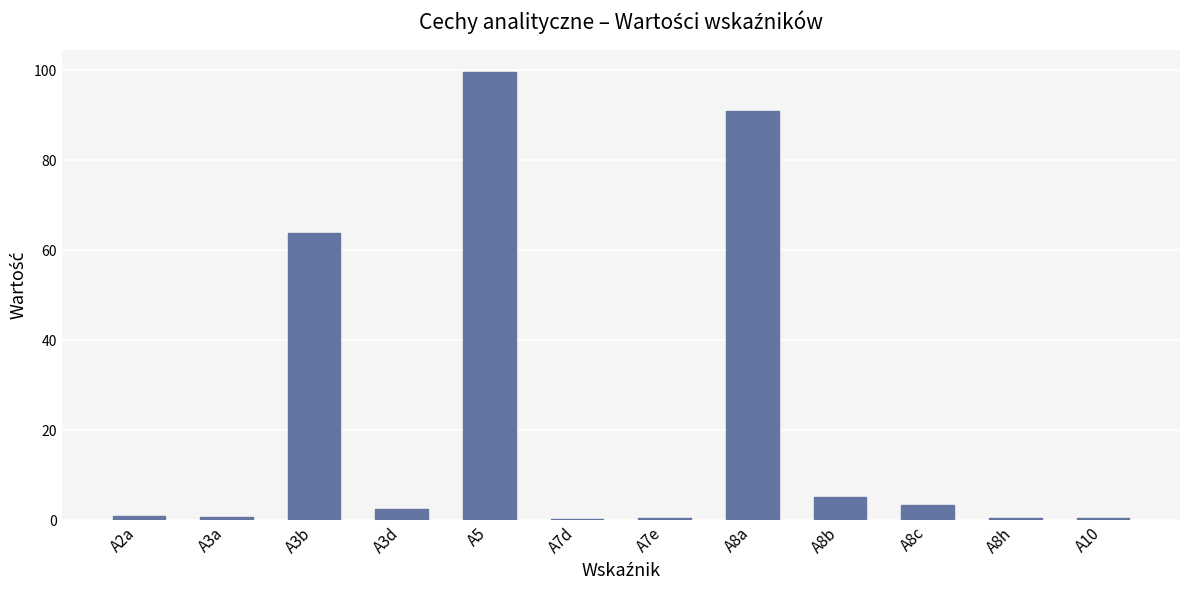

True or false: the data shows 5.2 at A8b.

True